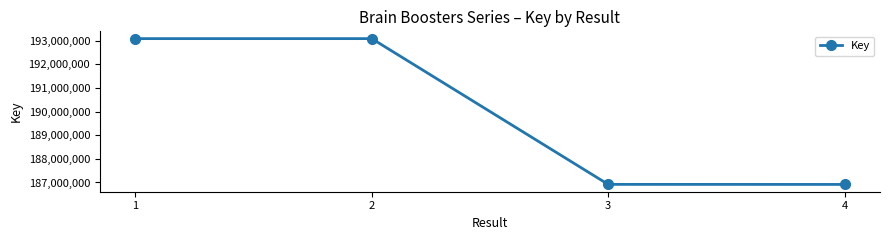

Is it true that the value at 2 is 193085126?

True